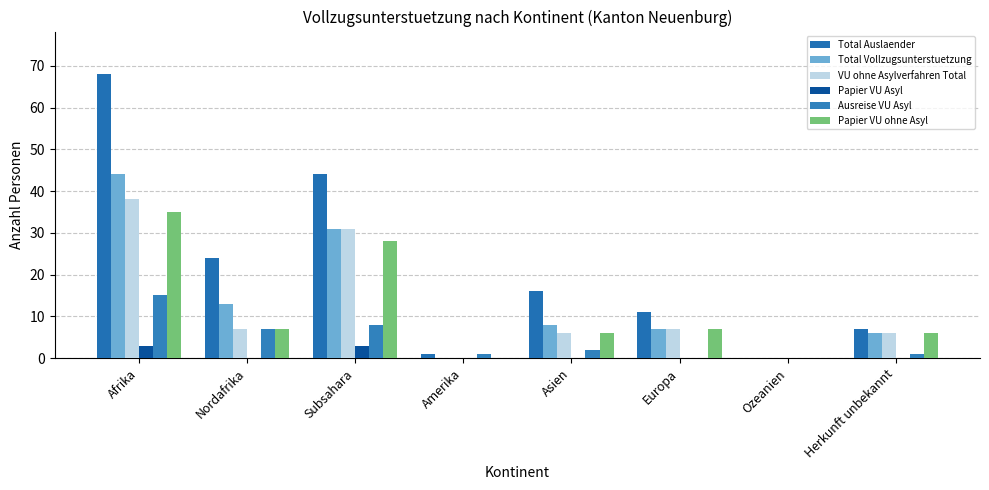

Count the number of categories in the chart.

8